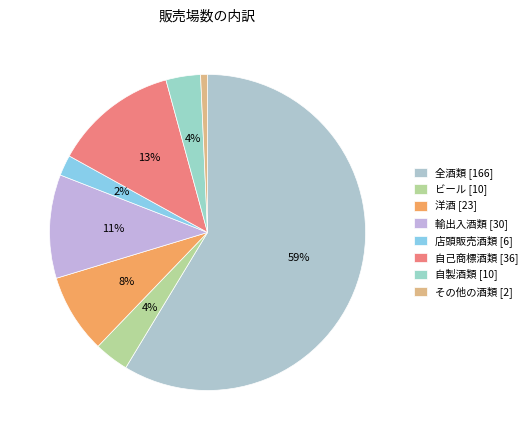

How many slices are in this pie chart?

8